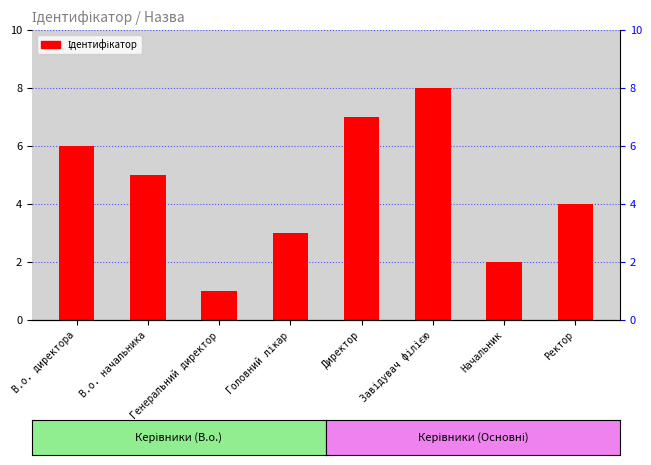

List the labels in order of value, smallest first.

Генеральний директор, Начальник, Головний лікар, Ректор, В.о. начальника, В.о. директора, Директор, Завідувач філією